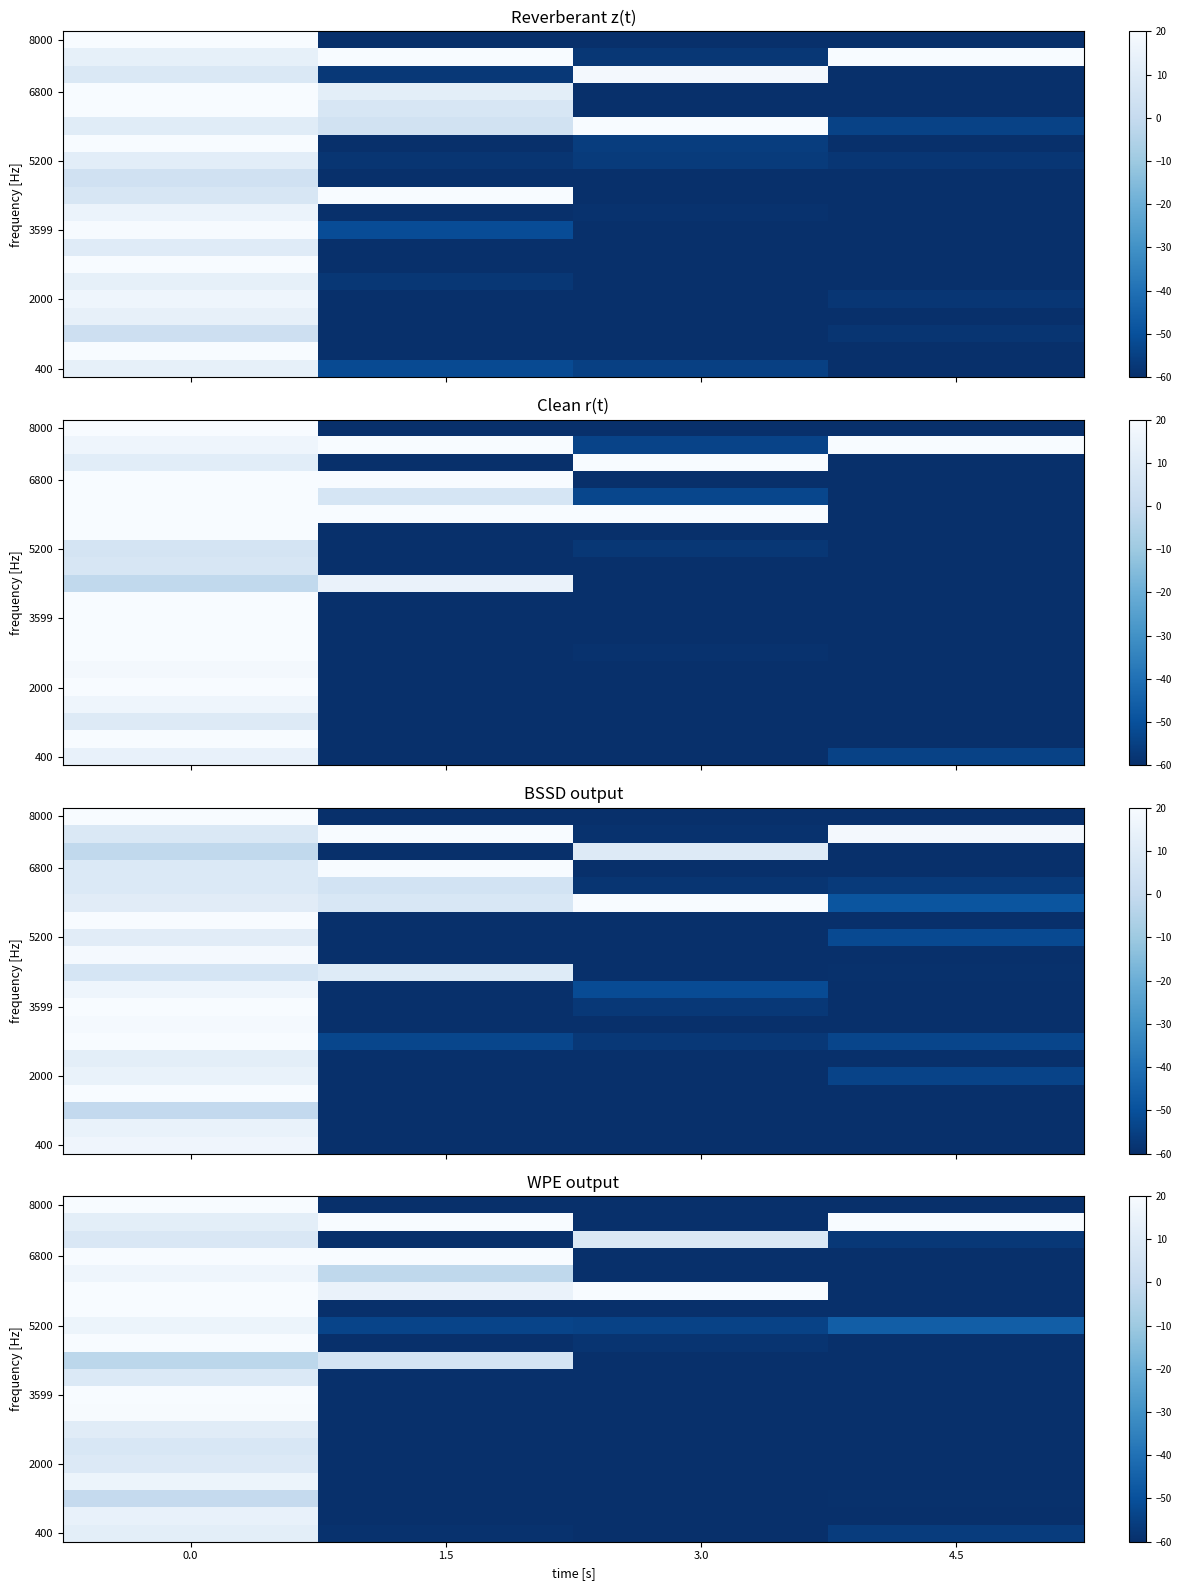

Between 1.5 and 4.5, which is larger?

1.5